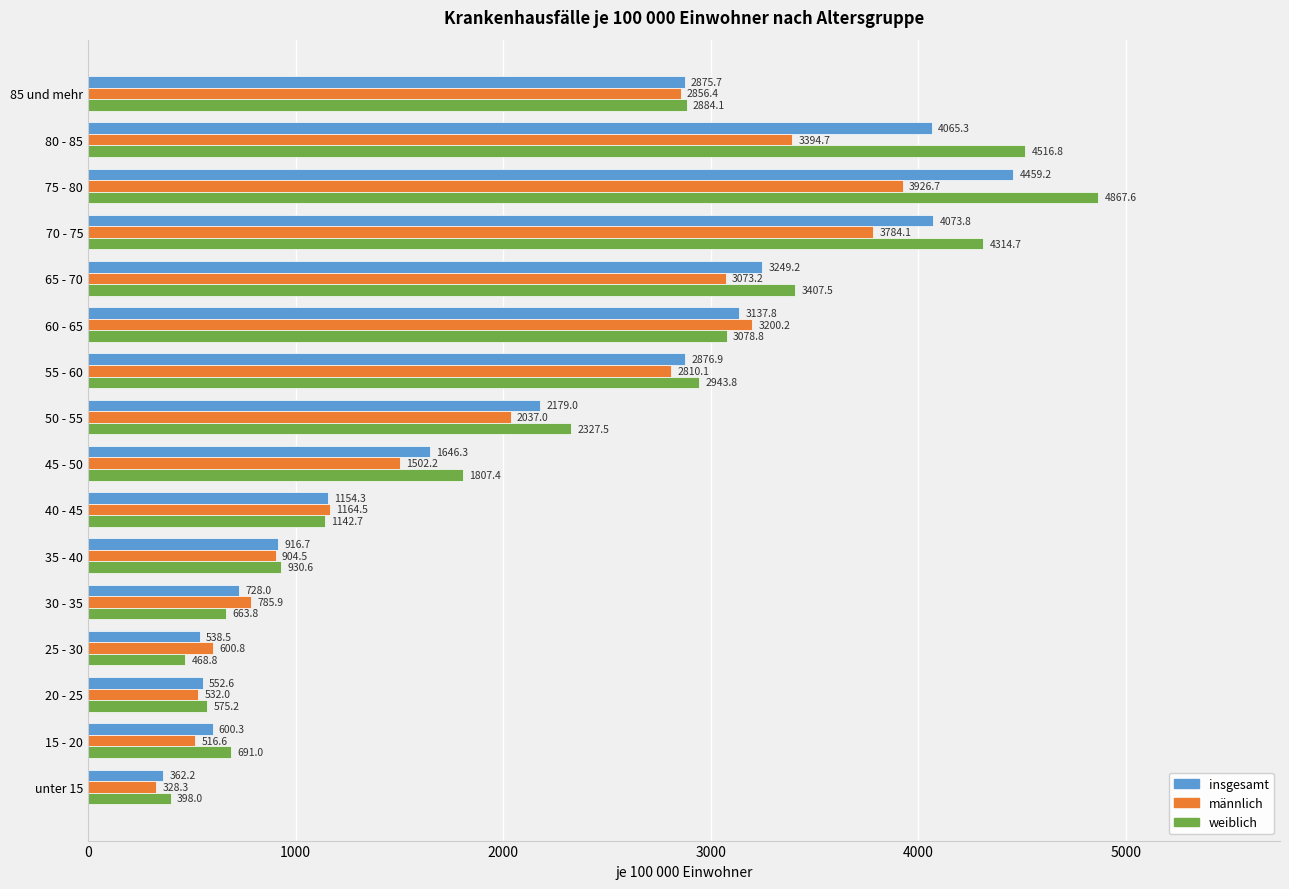

What are all the series names shown in the legend?

insgesamt, männlich, weiblich